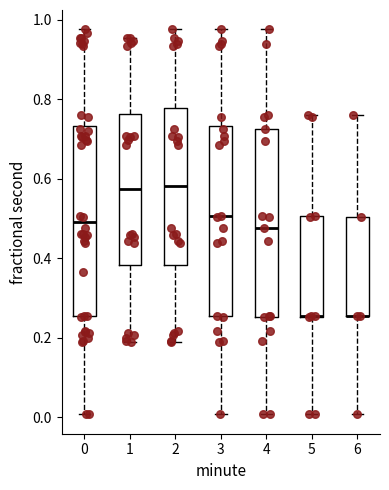

Reading left to right, read every box against the y-axis: the position of its median line, the range the box covers, and the ends of its whiskers. The values are not printed on the chart, so give them approximately, as read against the axis.

0: median 0.50, box 0.26 to 0.74, whiskers 0.00 to 0.98
1: median 0.58, box 0.38 to 0.76, whiskers 0.18 to 0.96
2: median 0.58, box 0.38 to 0.78, whiskers 0.18 to 0.98
3: median 0.50, box 0.26 to 0.74, whiskers 0.00 to 0.98
4: median 0.48, box 0.26 to 0.72, whiskers 0.00 to 0.98
5: median 0.26 (drawn on the box's lower edge), box 0.26 to 0.50, whiskers 0.00 to 0.76
6: median 0.26 (drawn on the box's lower edge), box 0.26 to 0.50, whiskers 0.00 to 0.76